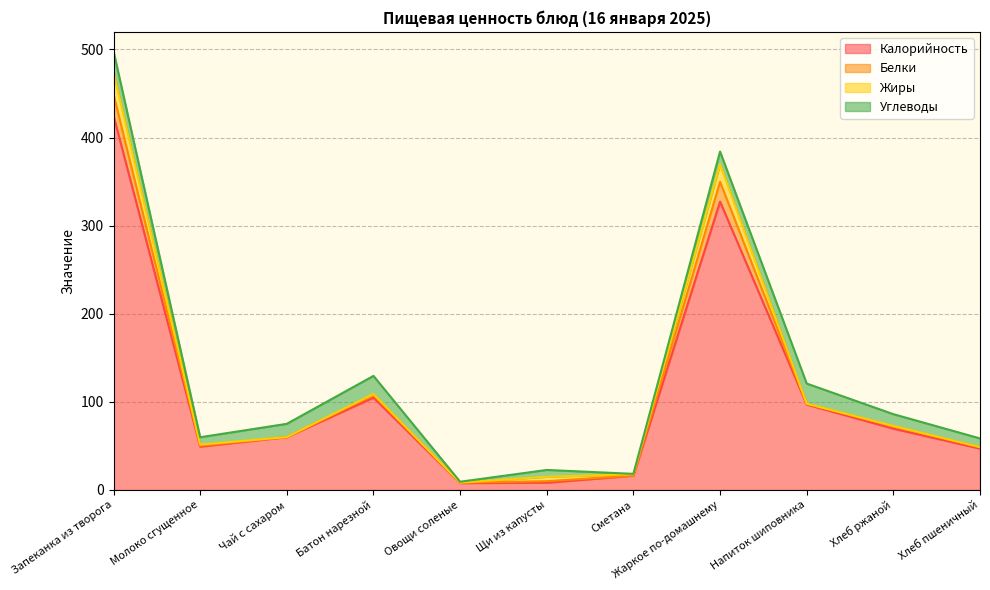

List the series in order of their peak value, highest first.

Калорийность, Жиры, Белки, Углеводы